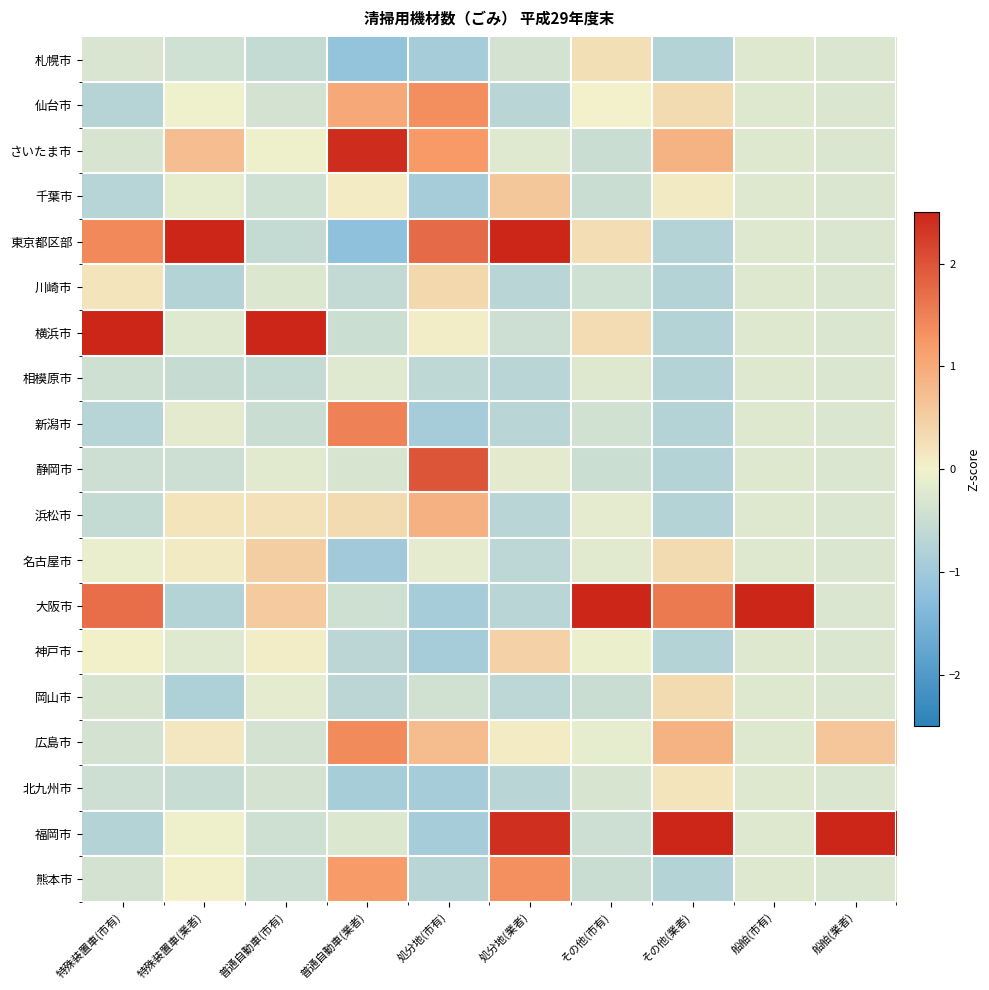

Which series has the widest spread of values?

大阪市